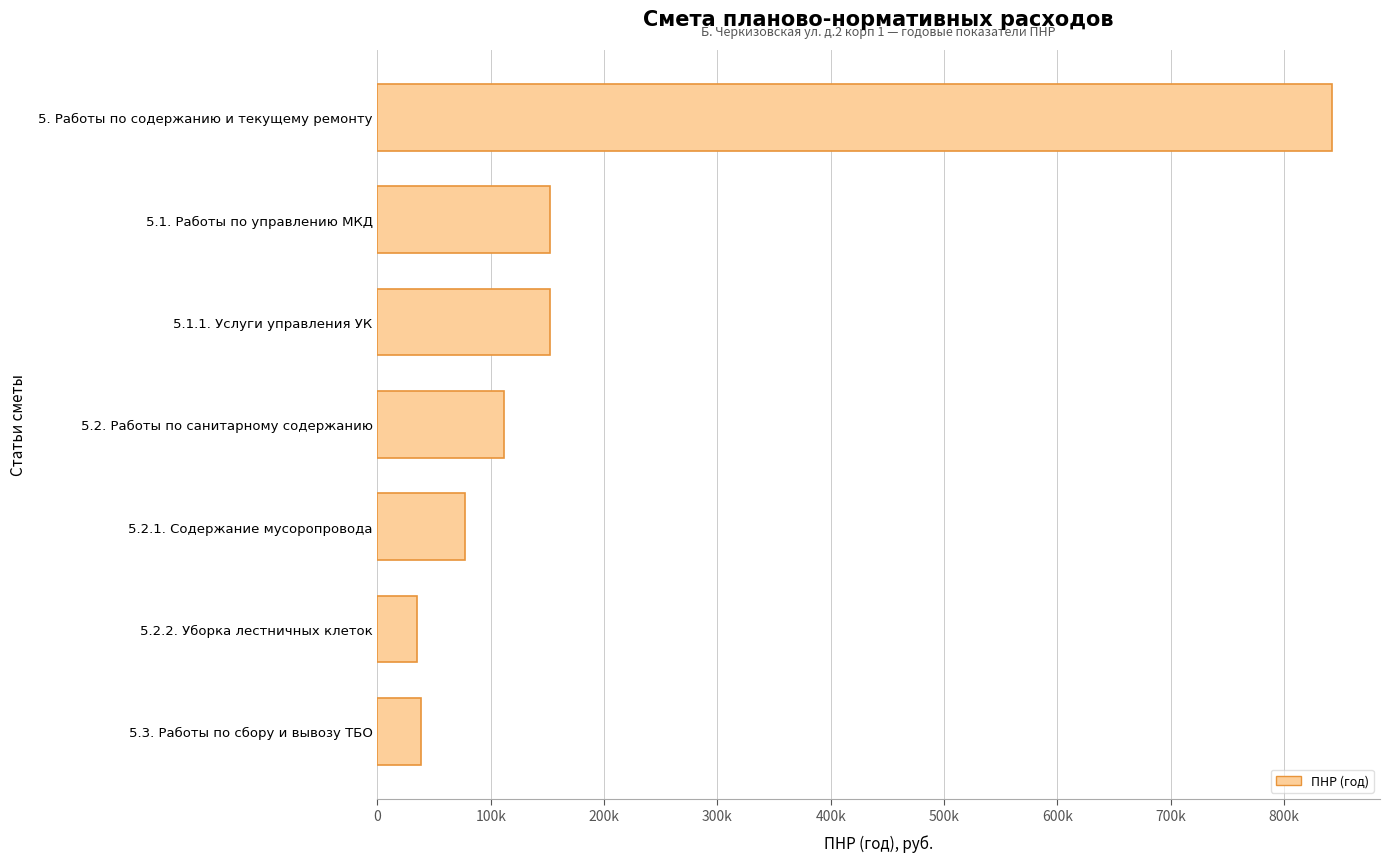

Does the chart contain any negative values?

No